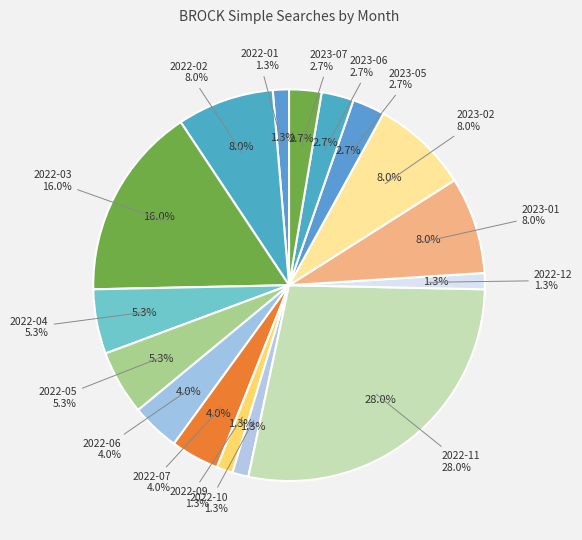

What portion of the pie excludes 2022-06?

96.0%